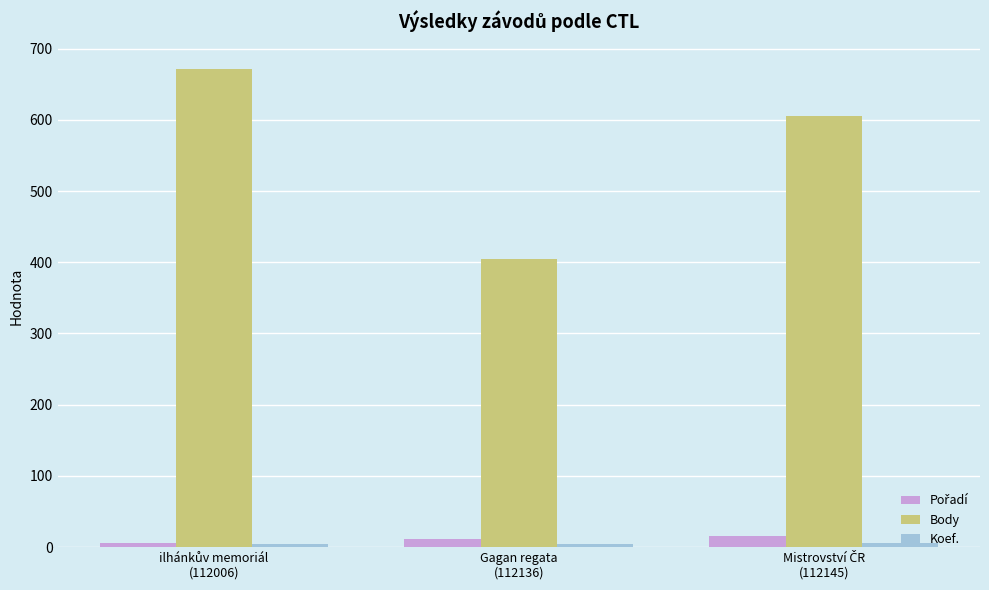

Which series has the widest spread of values?

Body